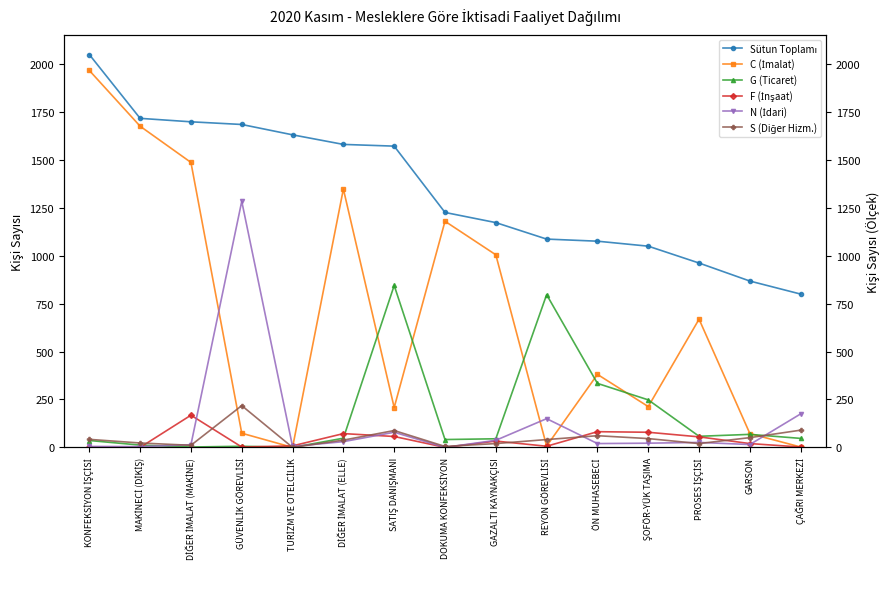

Between DİĞER İMALAT (MAKİNE) and ÖN MUHASEBECİ, which series saw the biggest shift?

C (İmalat)